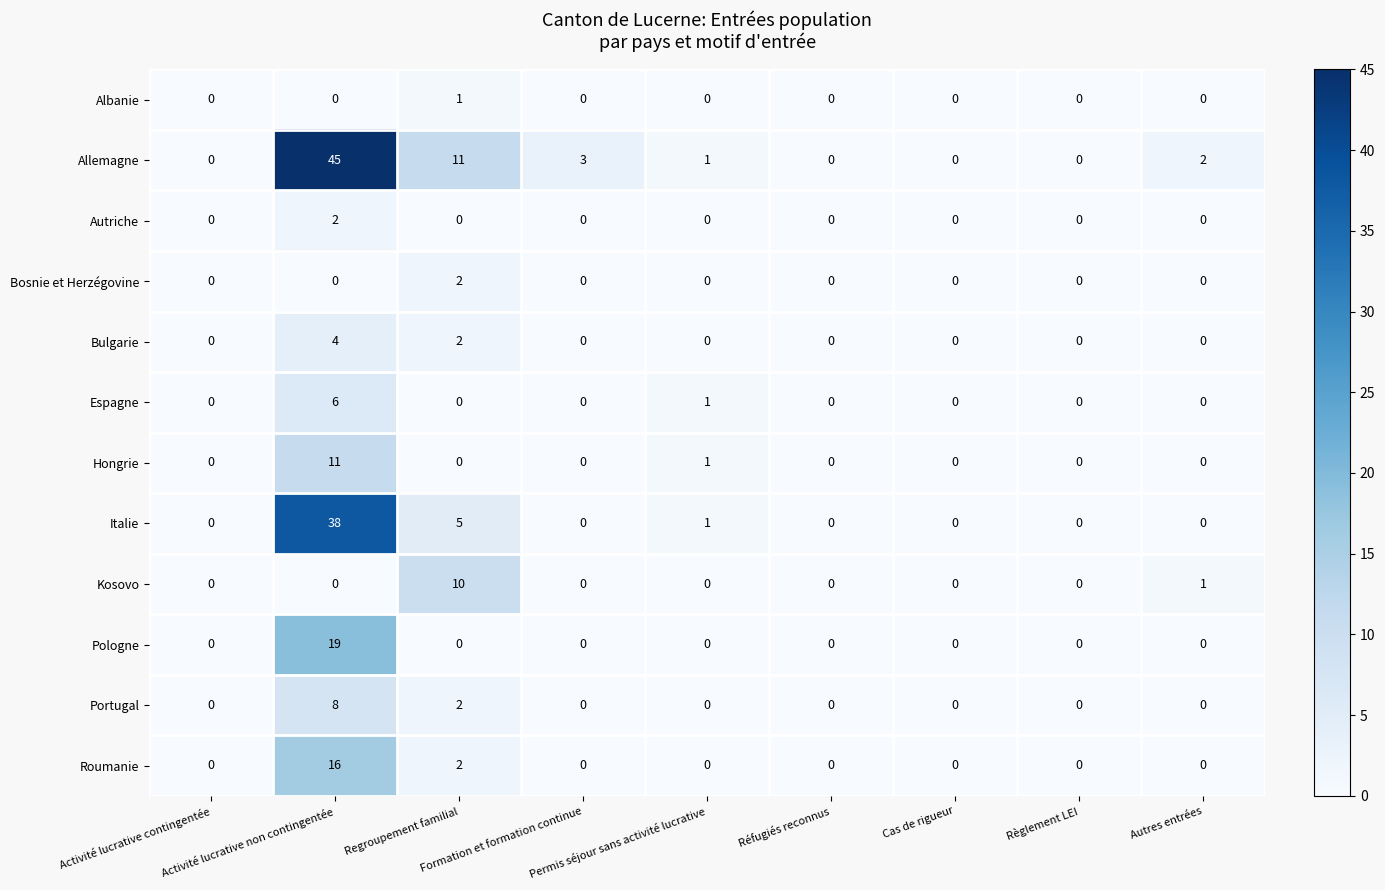

What is the sum of all Kosovo values?

11